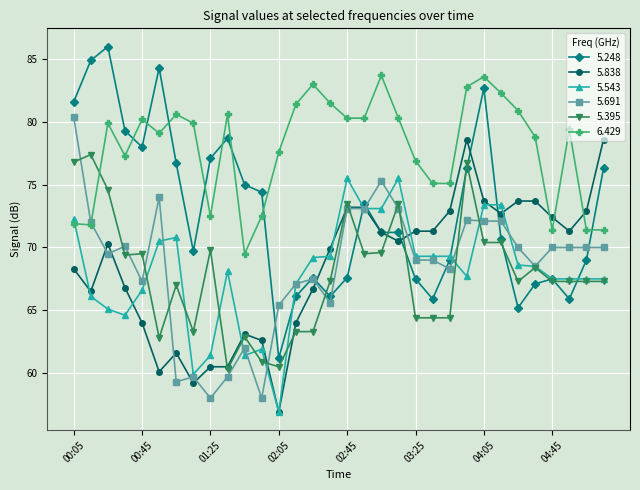

How many lines are shown in the chart?

6